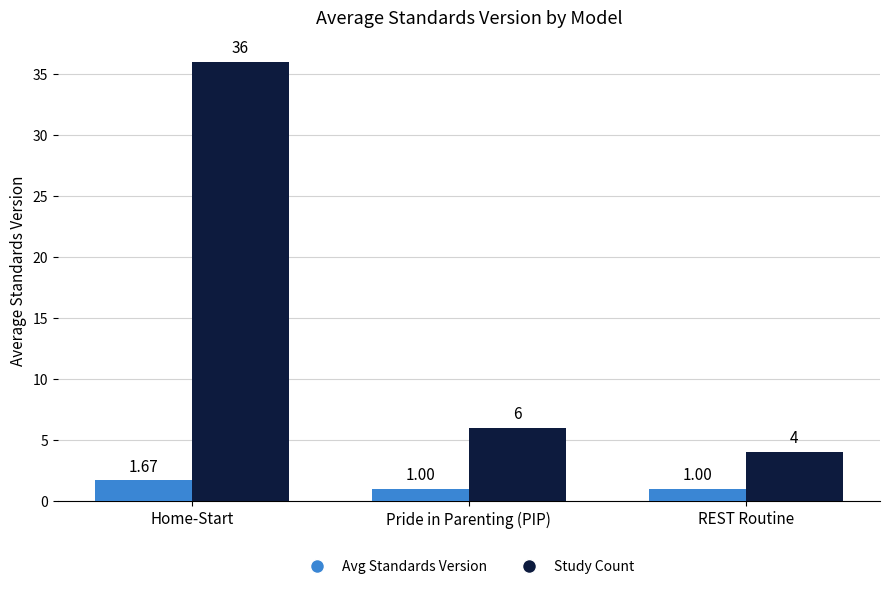

How many data points in Study Count are less than 6?

1